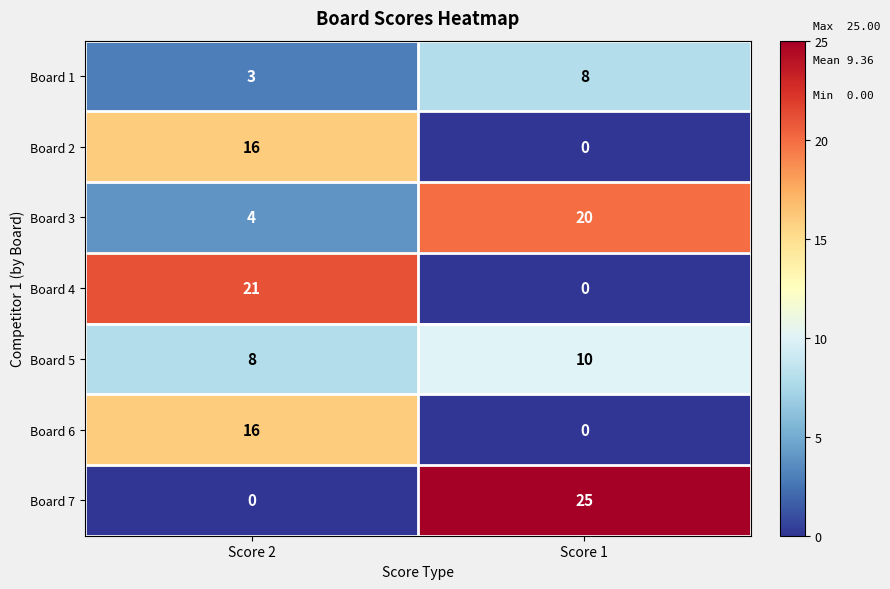

What is the highest value of the Board 4 series?

21